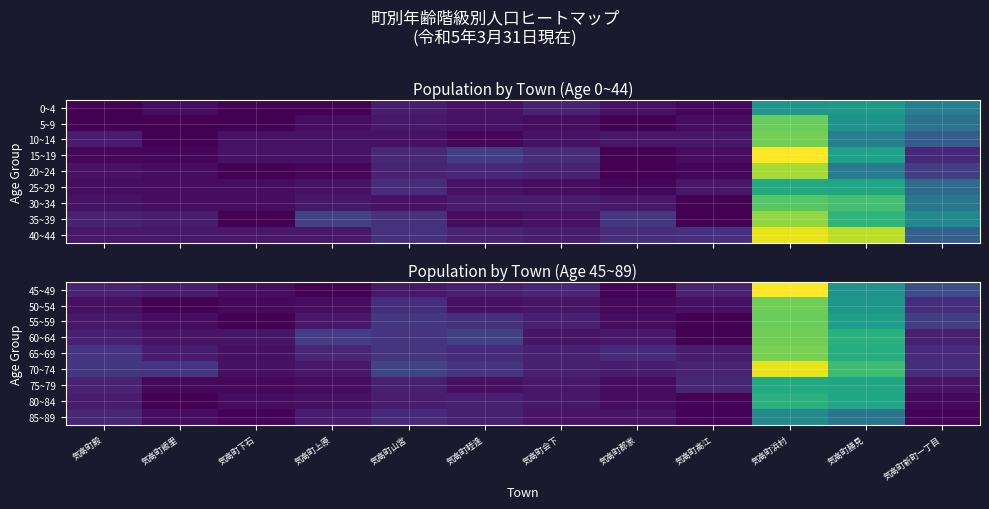

True or false: 70~74 has a value of 4 at 気高町高江.

False